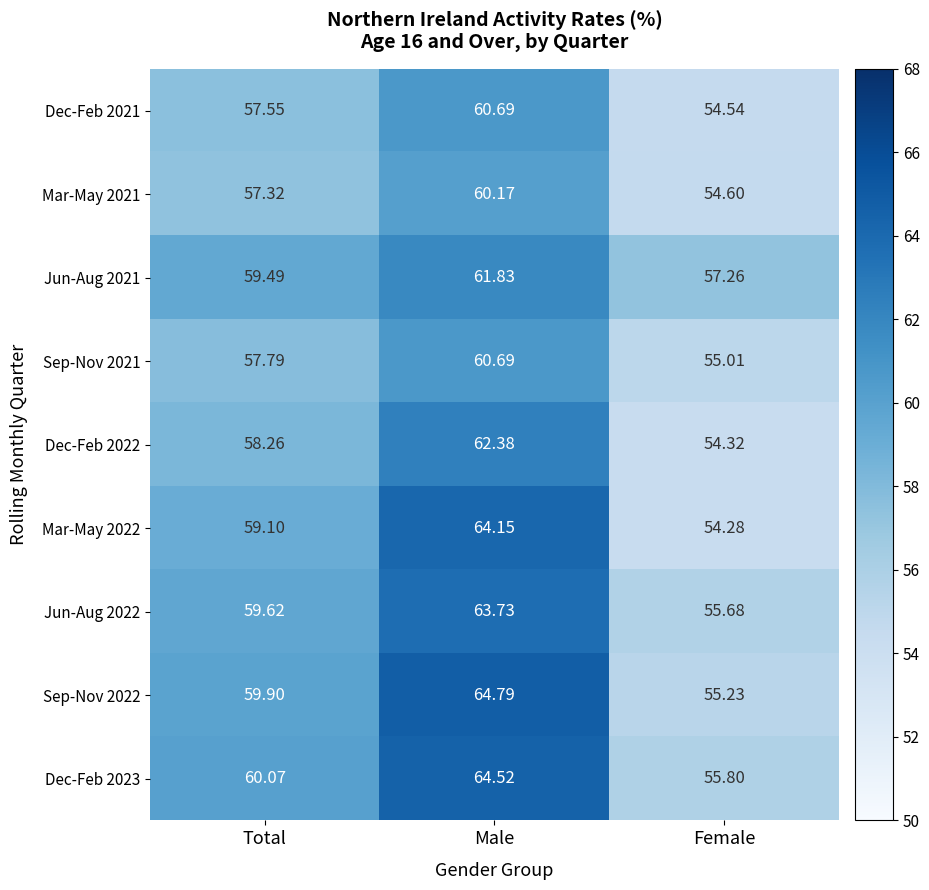

Which series changed the most between Total and Male?

Mar-May 2022